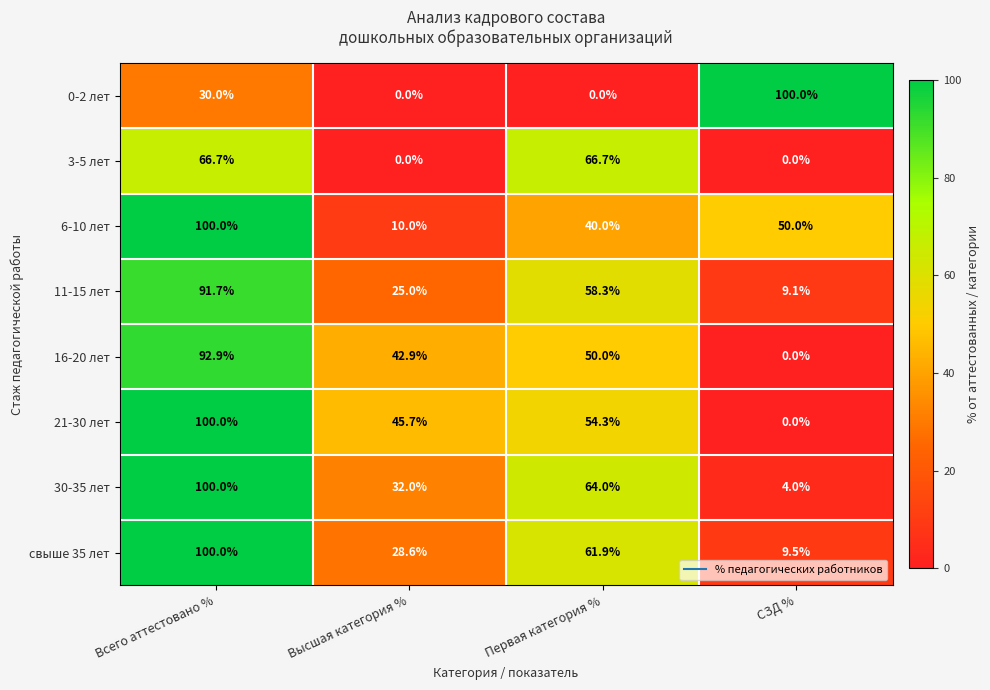

What is the difference between the свыше 35 лет values at Высшая категория % and СЗД %?

19.1